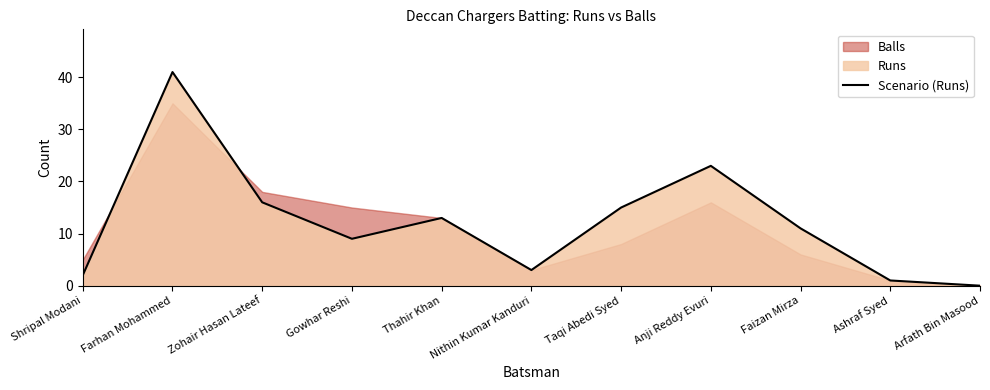

How many points are lower than both their immediate neighbors (excluding endpoints)?

2